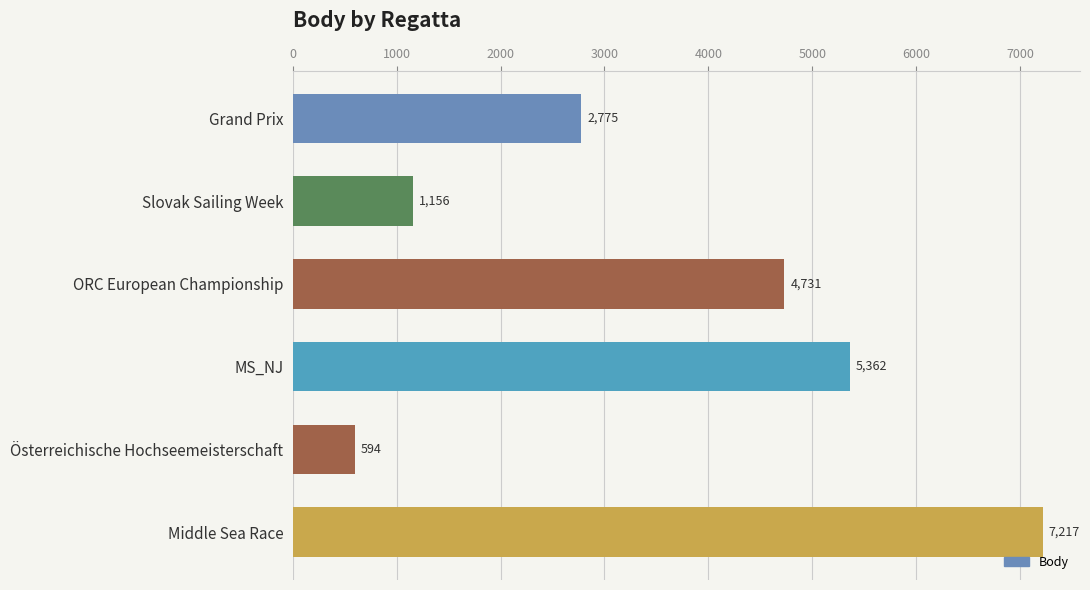

Between Österreichische Hochseemeisterschaft and Grand Prix, which is larger?

Grand Prix